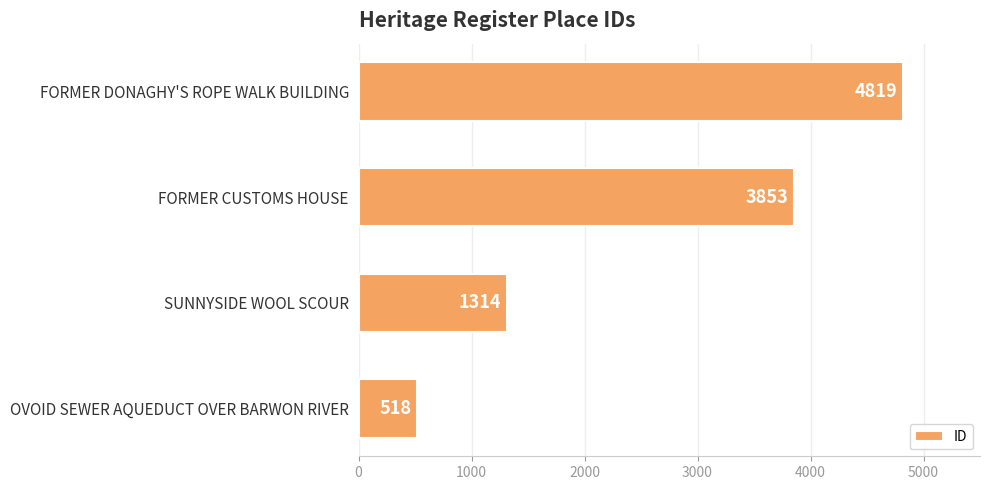

What is the sum of all values?

10504